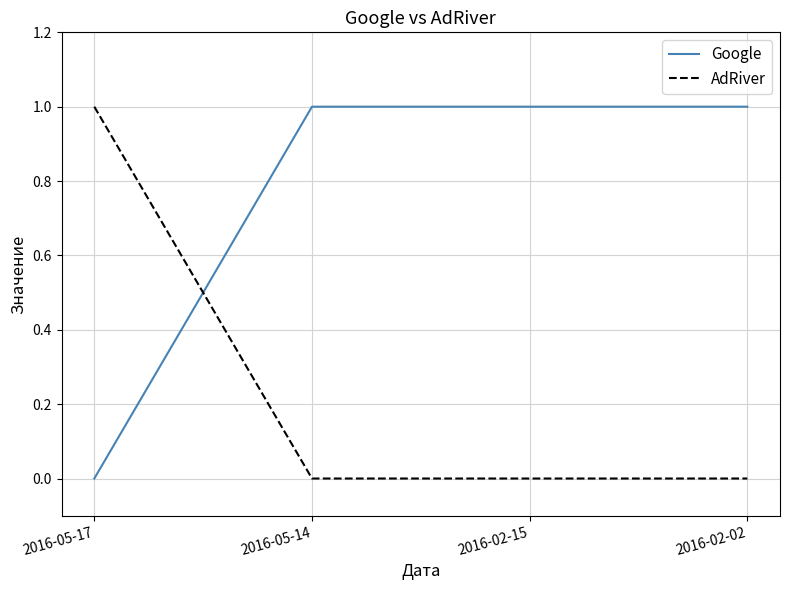

Reading left to right, transcribe all the data shown in this chart.

Google: 0	1	1	1
AdRiver: 1	0	0	0